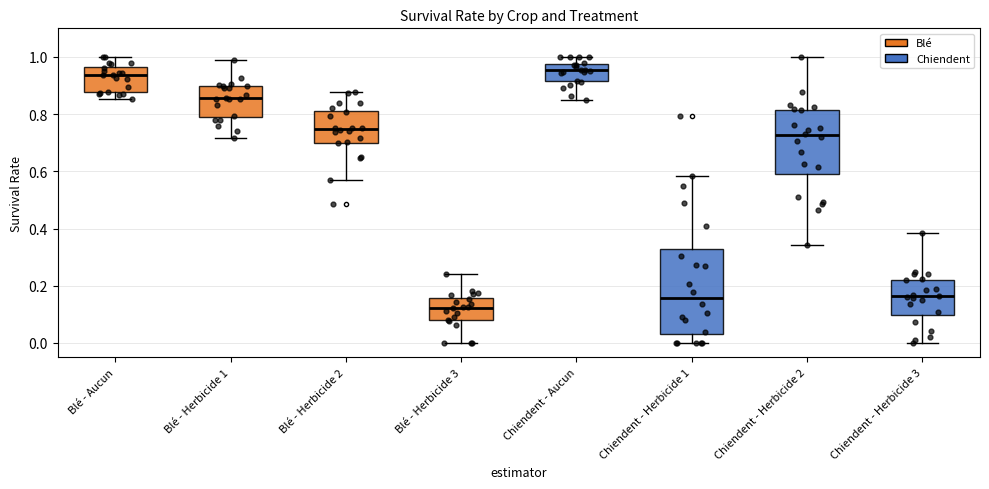

Reading left to right, transcribe this box plot: for each box, give where its median line is, the range the box spans, and where its two whiskers end, as read against the y-axis. The values are not printed on the chart, so give them approximately, as read against the axis.

Blé - Aucun: median 0.94, box 0.88 to 0.96, whiskers 0.86 to 1.00
Blé - Herbicide 1: median 0.86, box 0.80 to 0.90, whiskers 0.72 to 0.98
Blé - Herbicide 2: median 0.74, box 0.70 to 0.82, whiskers 0.58 to 0.88
Blé - Herbicide 3: median 0.12, box 0.08 to 0.16, whiskers 0.00 to 0.24
Chiendent - Aucun: median 0.96, box 0.92 to 0.98, whiskers 0.84 to 1.00
Chiendent - Herbicide 1: median 0.16, box 0.02 to 0.34, whiskers 0.00 to 0.58
Chiendent - Herbicide 2: median 0.72, box 0.58 to 0.82, whiskers 0.34 to 1.00
Chiendent - Herbicide 3: median 0.16, box 0.10 to 0.22, whiskers 0.00 to 0.38